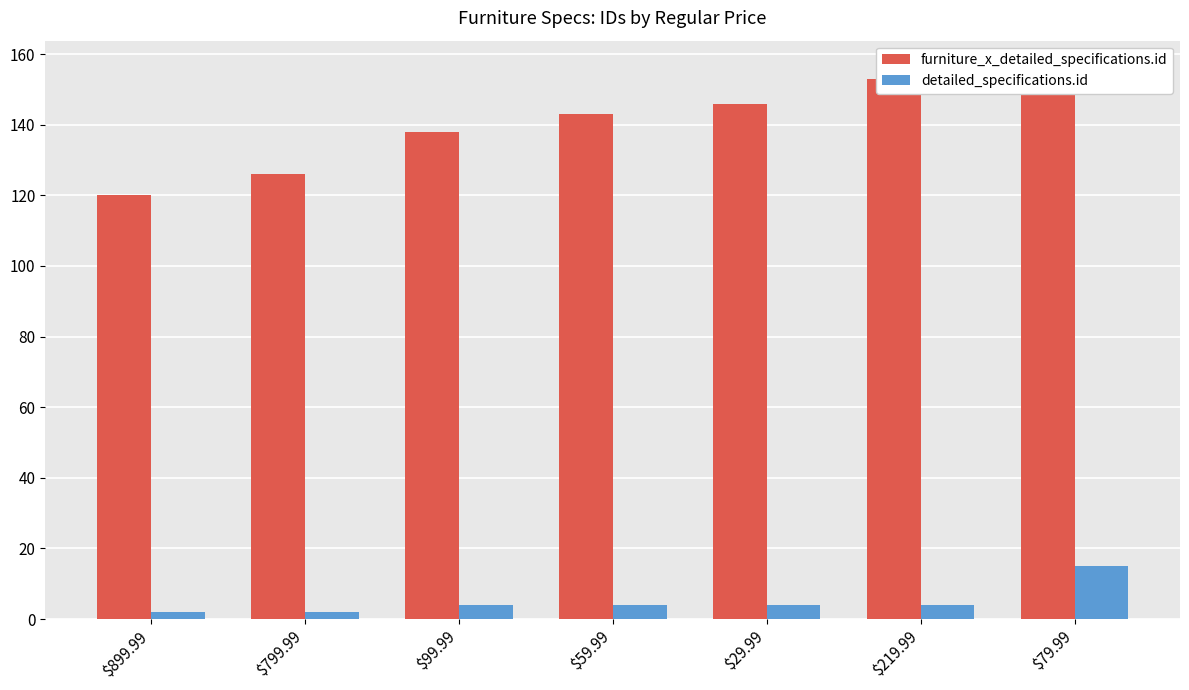

Does the chart contain stacked bars?

No